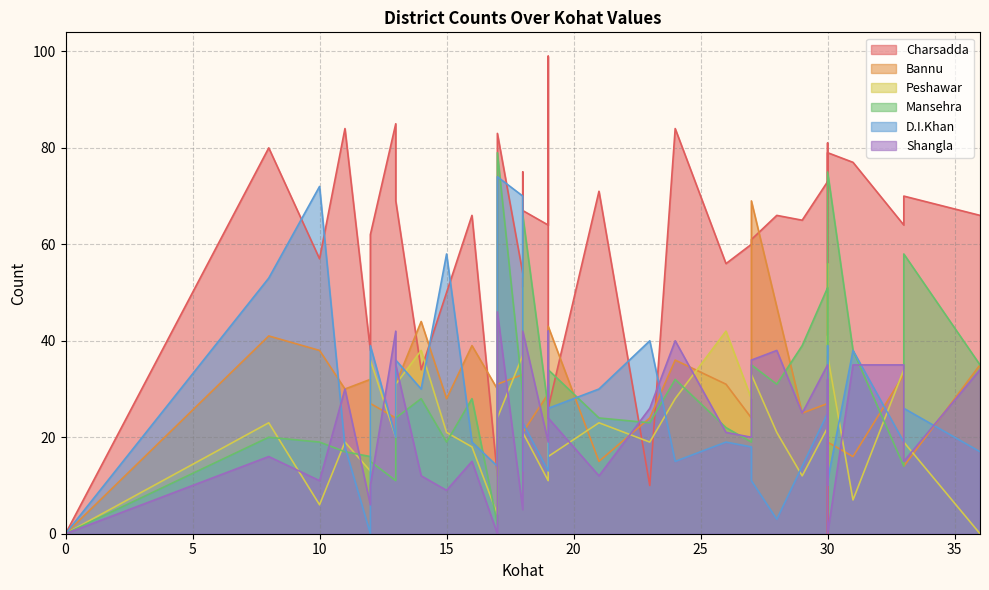

Is it true that Charsadda equals 12 at 17?

True